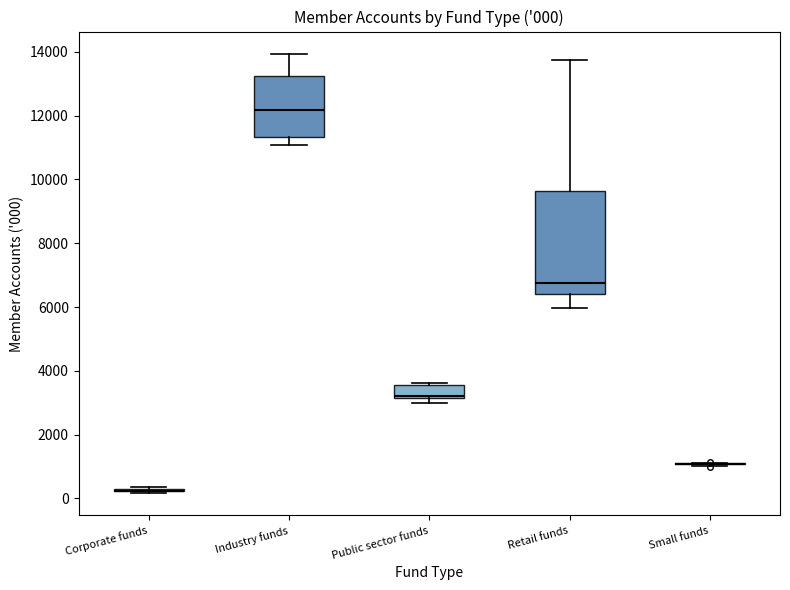

Comparing the boxes themselves (not the whiskers), which one is the tallest?

Retail funds